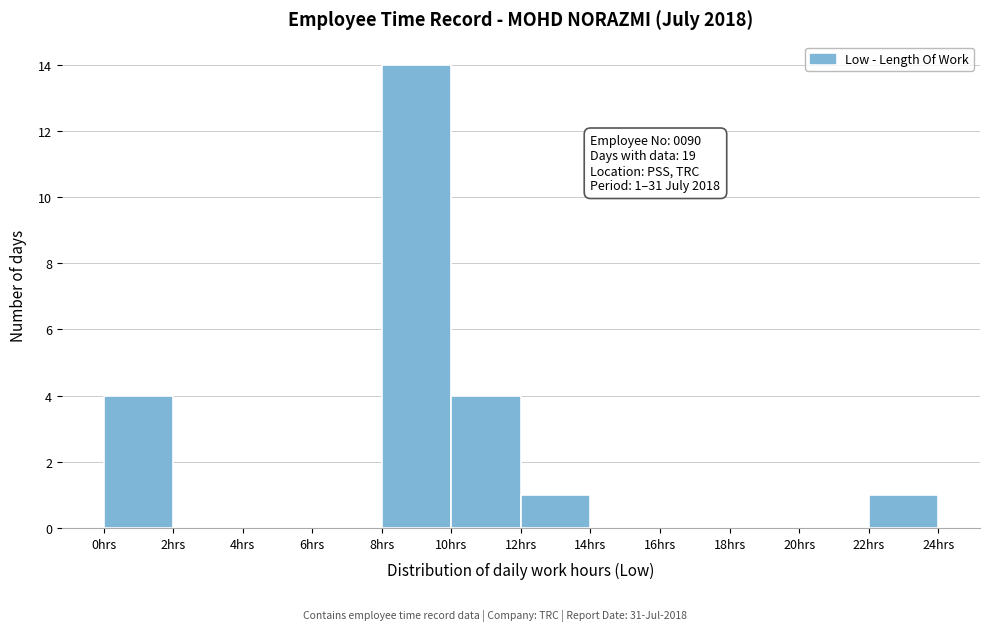

Which range on the x-axis has the tallest bar?

8 to 10